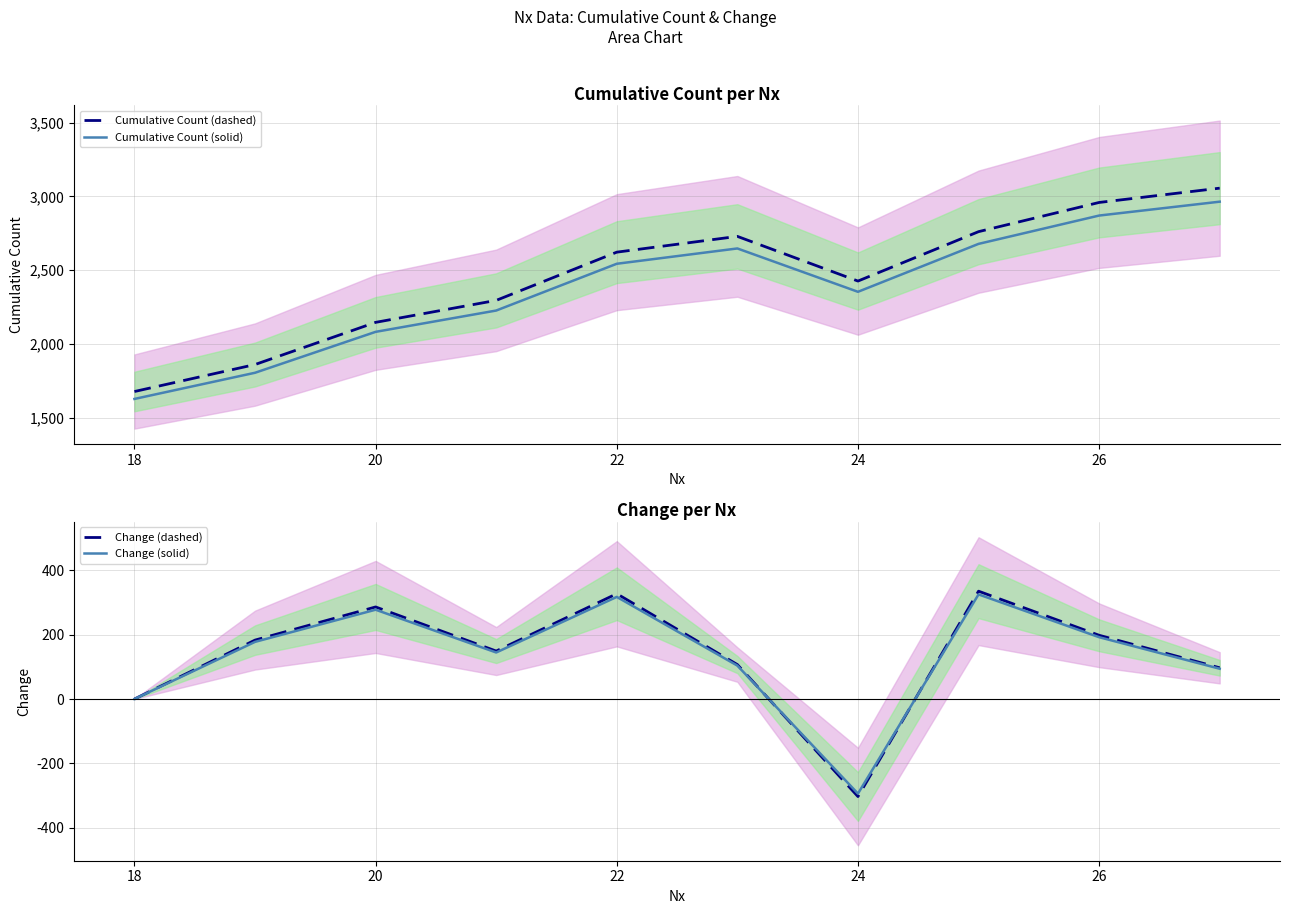

What value does the Cumulative Count (dashed) series have at 24?

2426.0